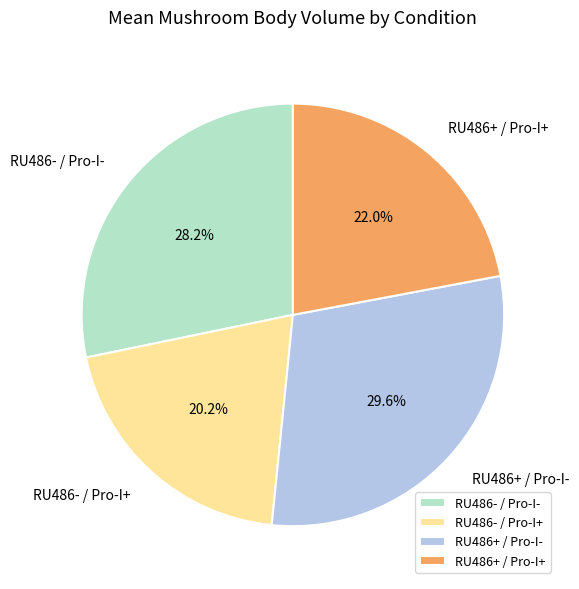

Does any single category account for the majority?

No